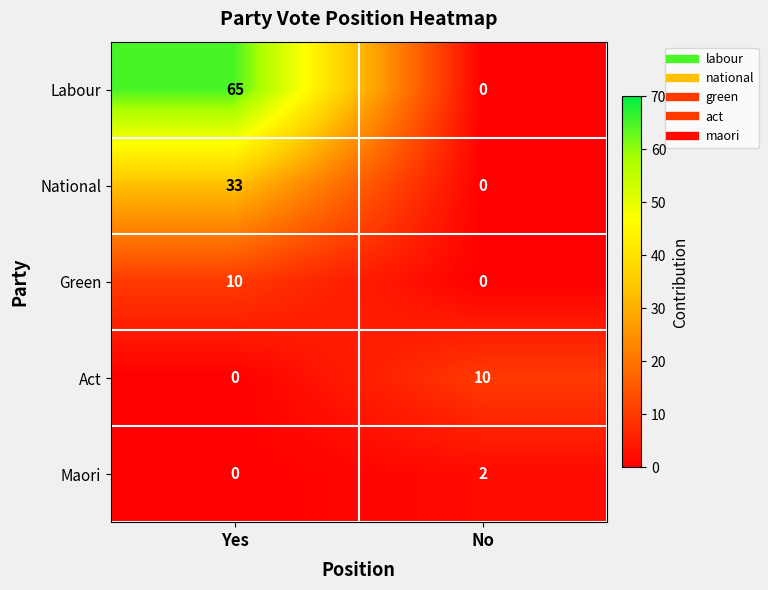

At how many categories does at least one series exceed 56?

1